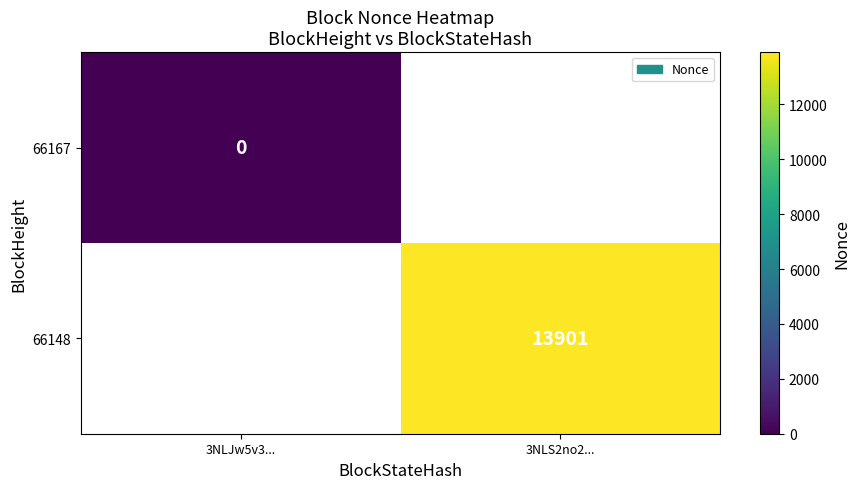

The 66148 series shows 13901 at 3NLS2no2.... True or false?

True